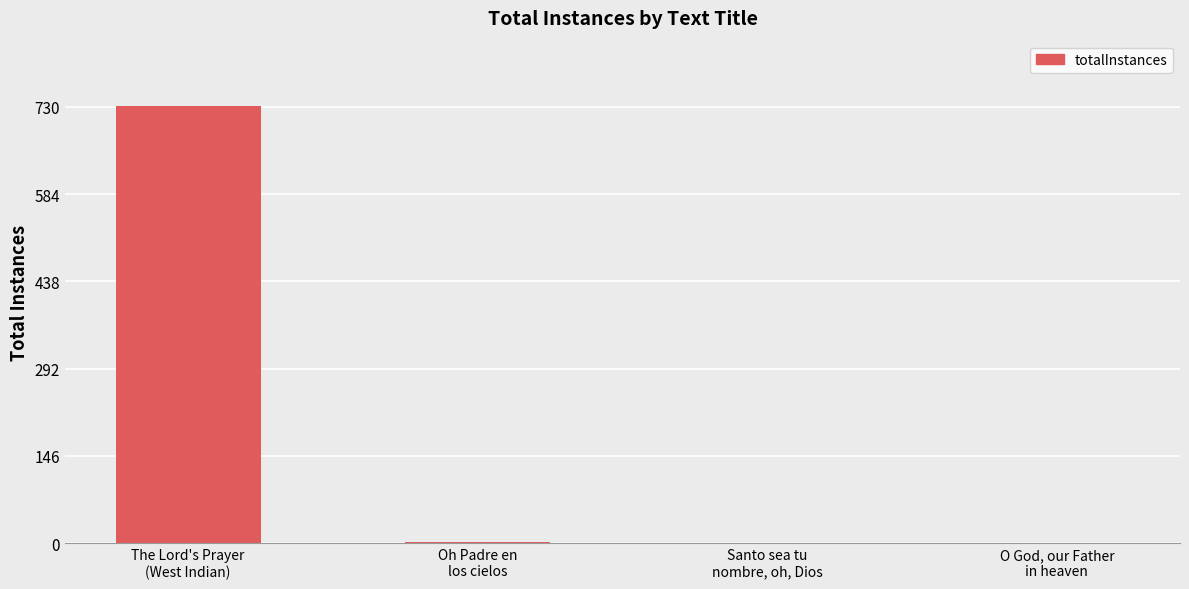

What is the sum of all values?

735